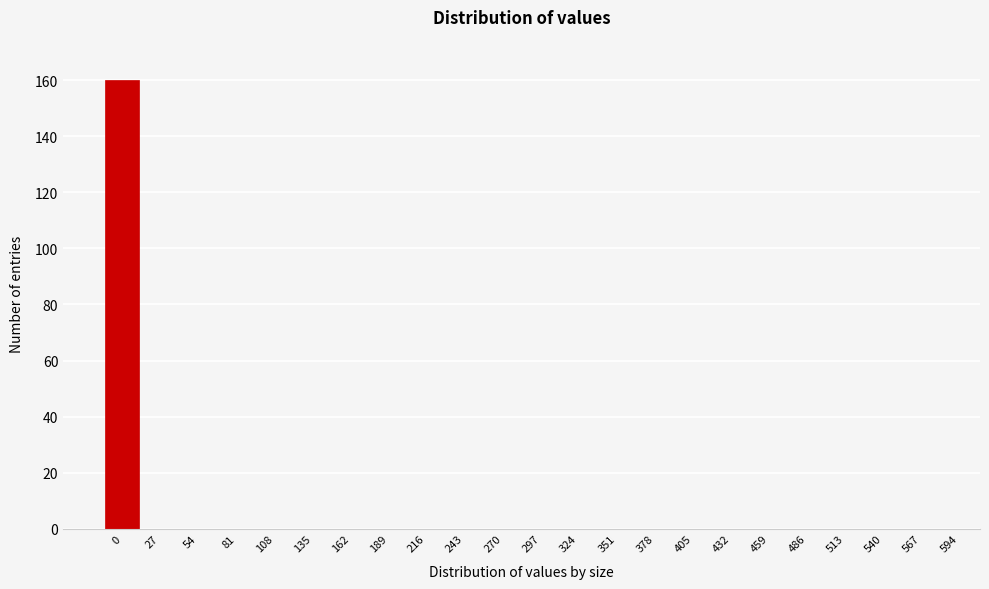

Reading left to right, extract all data points from this chart.

0=160	27=0	54=0	81=0	108=0	135=0	162=0	189=0	216=0	243=0	270=0	297=0	324=0	351=0	378=0	405=0	432=0	459=0	486=0	513=0	540=0	567=0